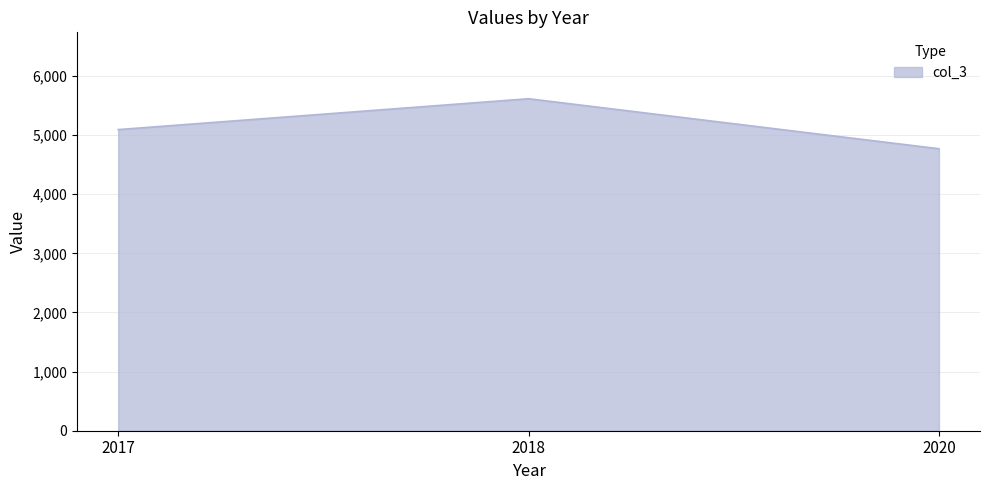

What is the maximum value shown in the chart?

5616